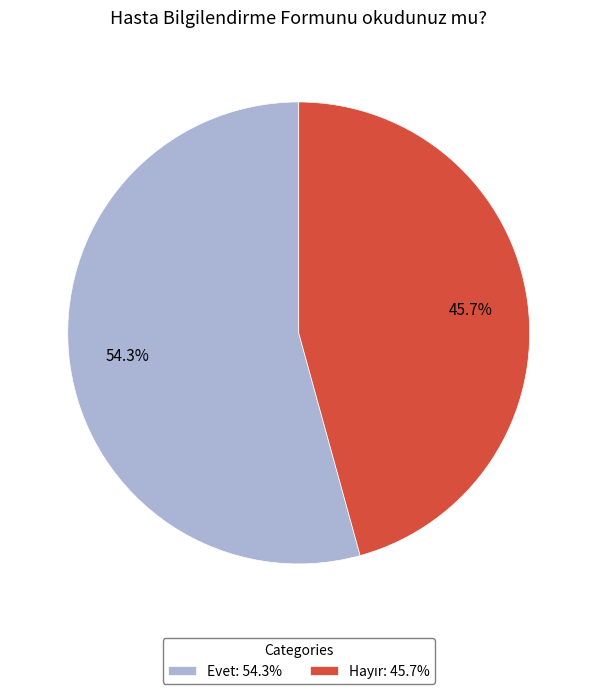

How many slices are in this pie chart?

2